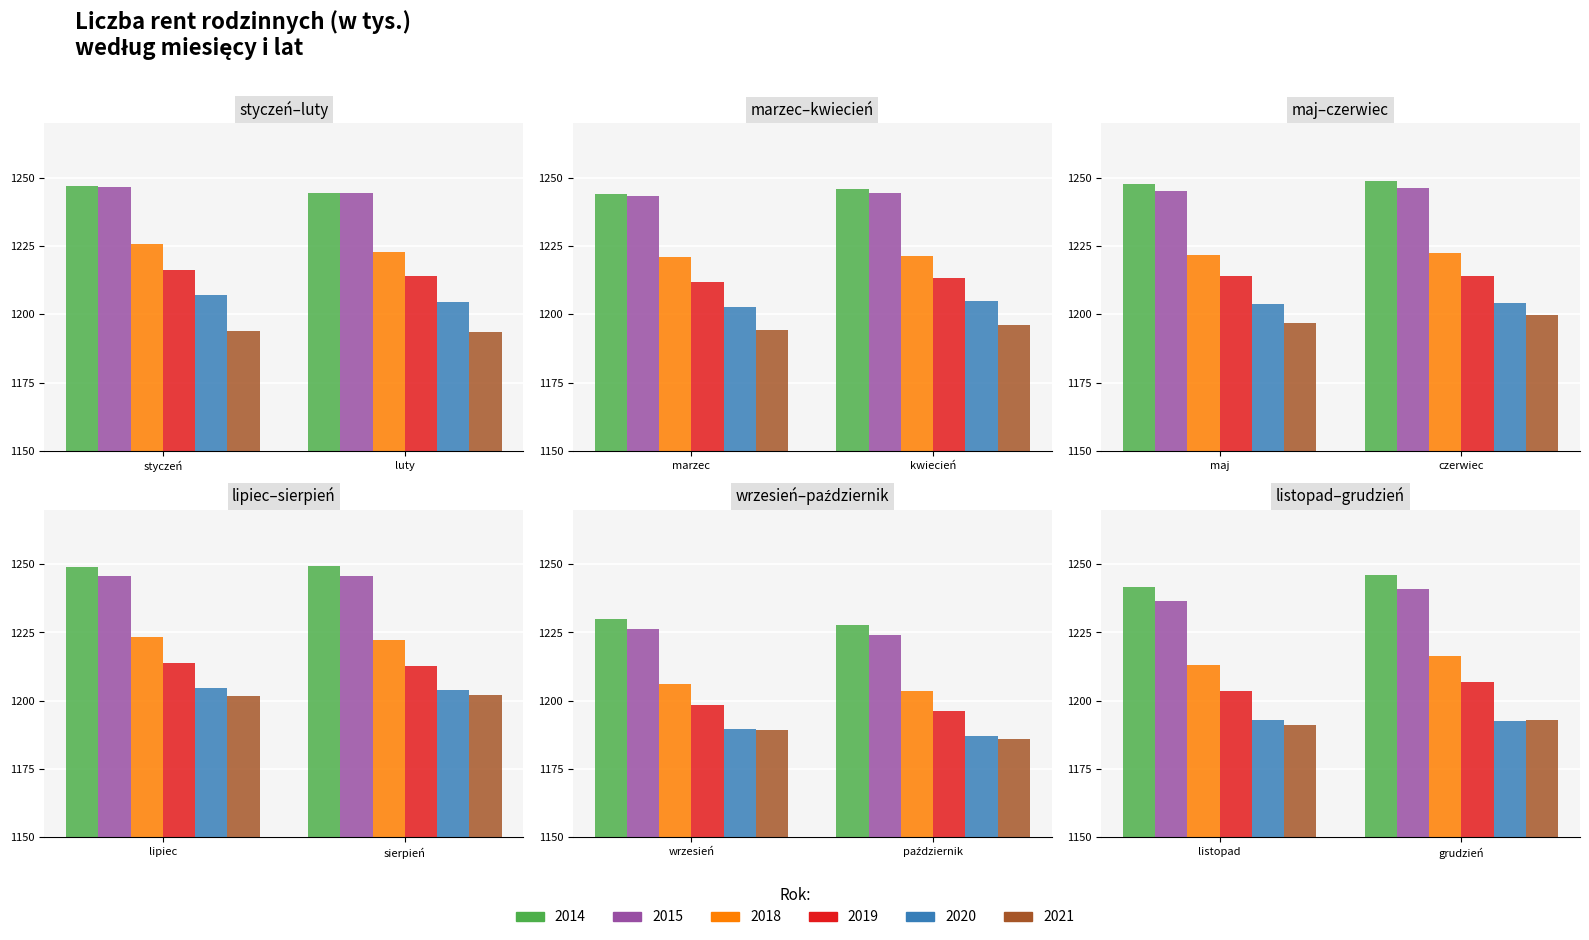

Which category has the lowest value across all series?

październik